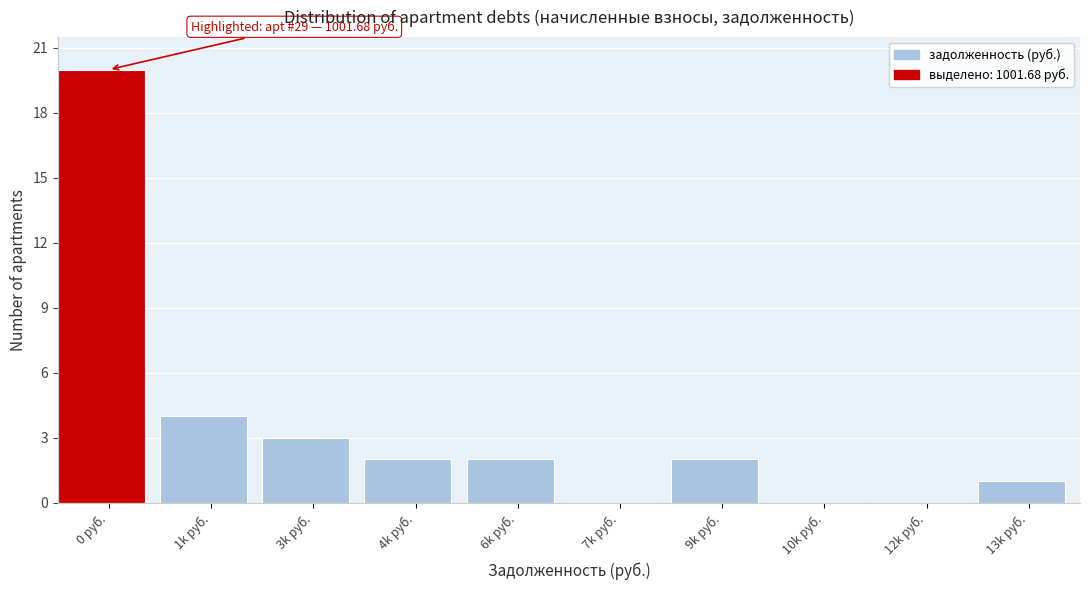

Reading left to right, list all the values displayed in this chart.

0 руб.=20	1k руб.=4	3k руб.=3	4k руб.=2	6k руб.=2	7k руб.=0	9k руб.=2	10k руб.=0	12k руб.=0	13k руб.=1